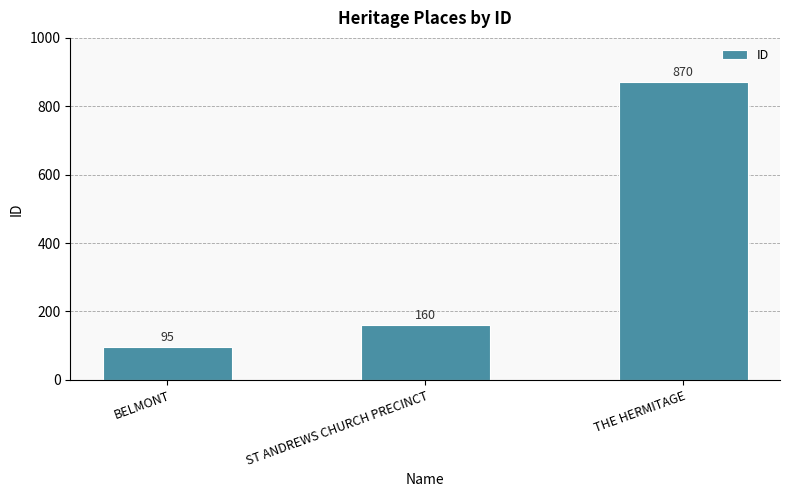

Reading right to left, extract all data points from this chart.

THE HERMITAGE=870	ST ANDREWS CHURCH PRECINCT=160	BELMONT=95